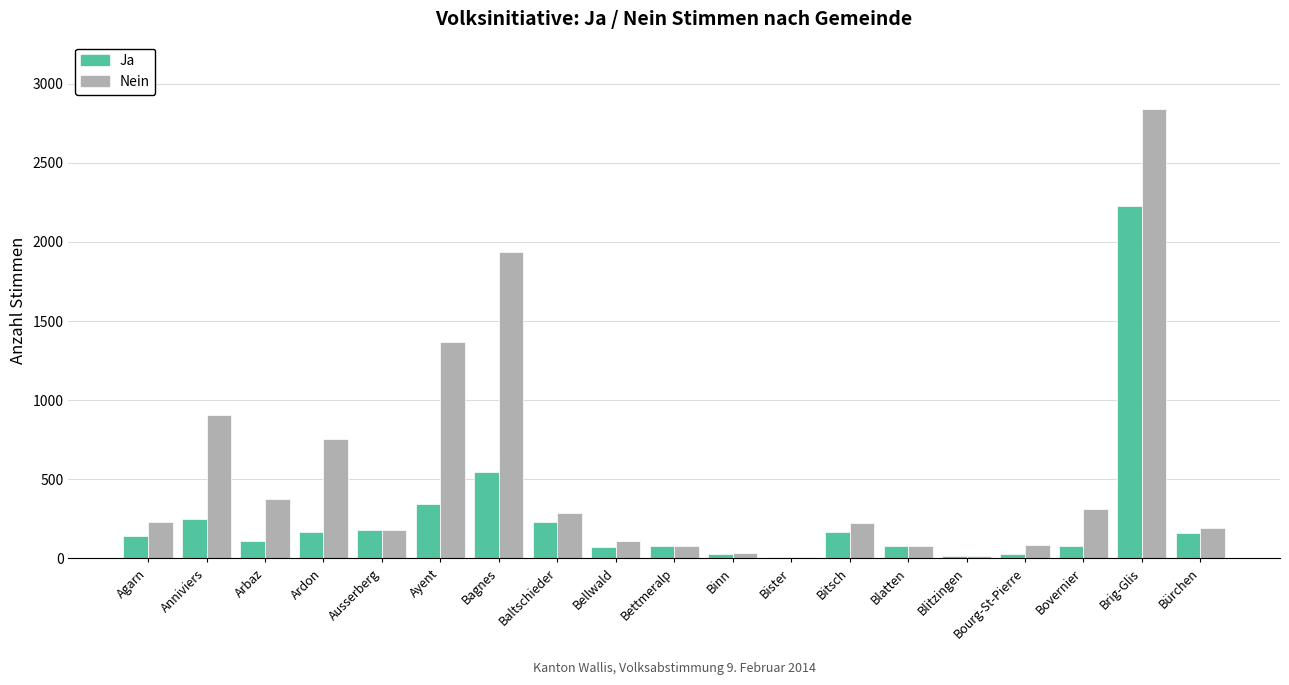

Does the chart contain stacked bars?

No